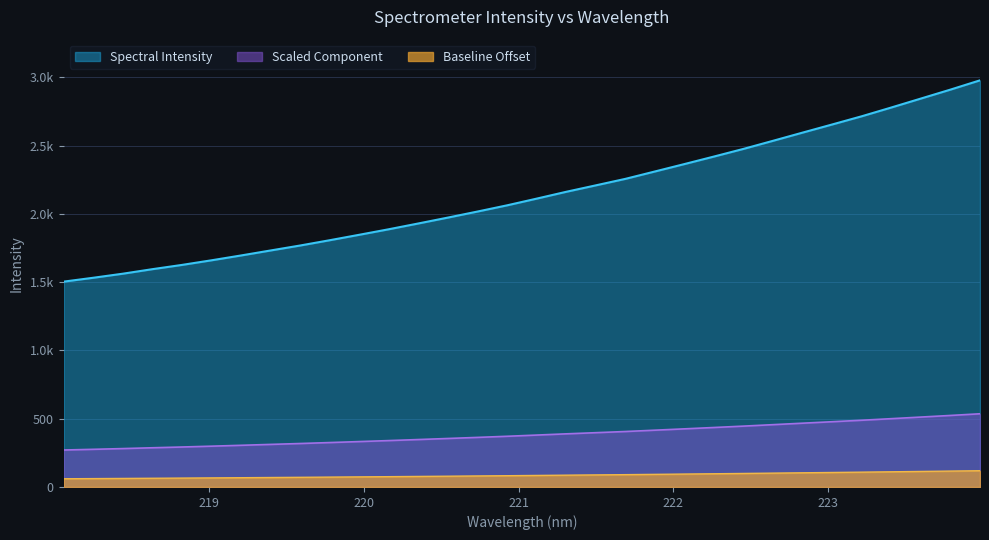

At which label does the data first exceed 2112?

221.1174